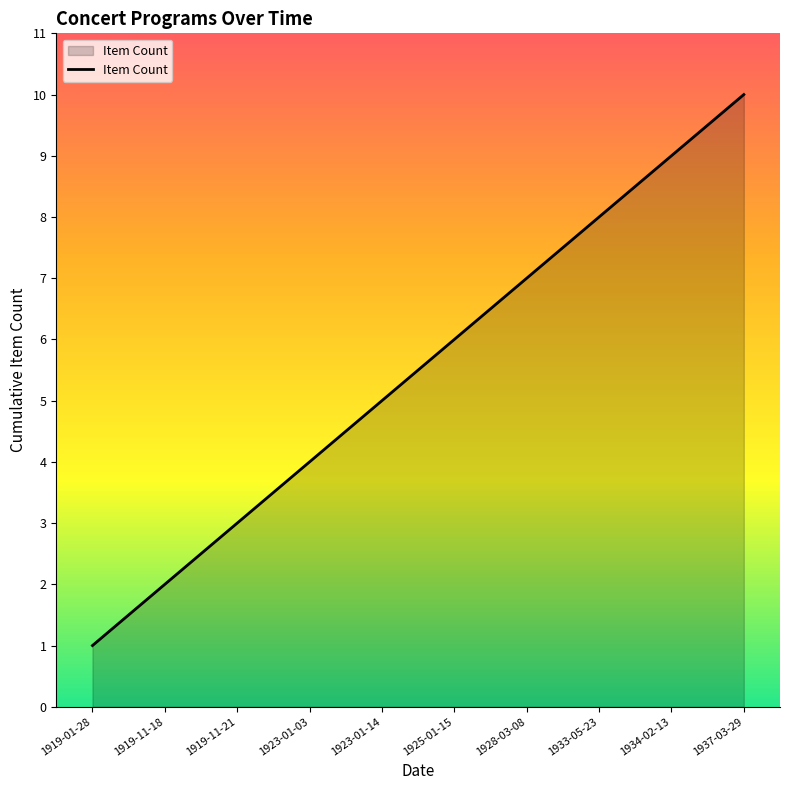

Reading left to right, extract all data points from this chart.

1	2	3	4	5	6	7	8	9	10